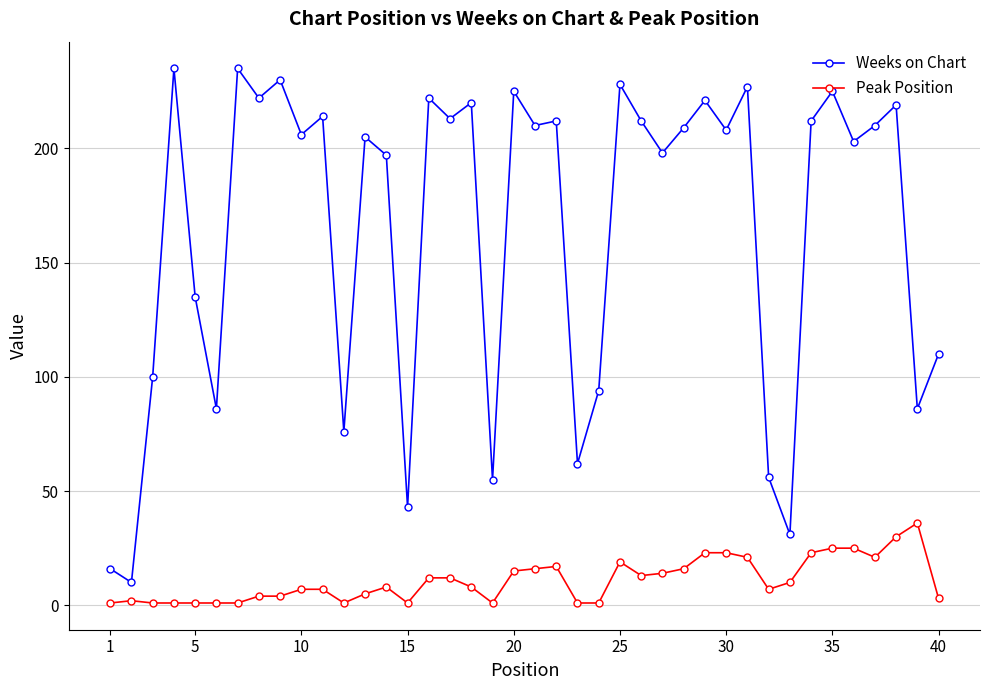

What is the average value of the Weeks on Chart series?

164